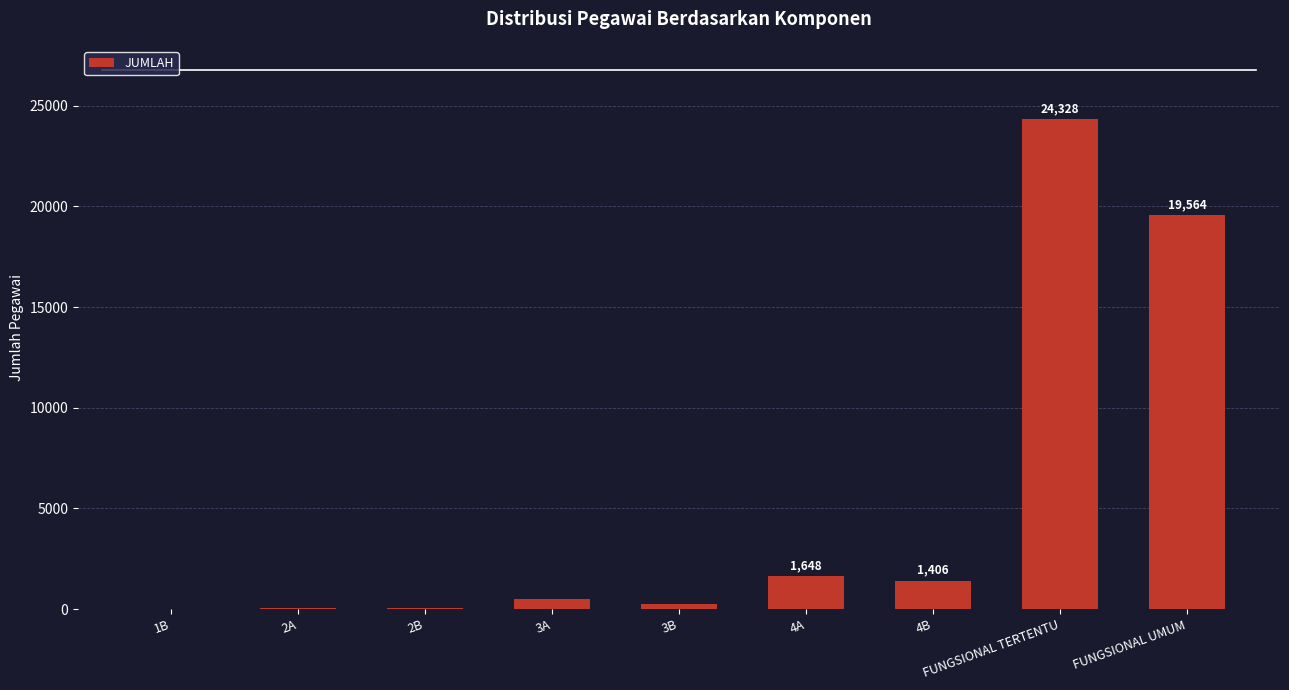

Which has a higher value, 3A or 4A?

4A